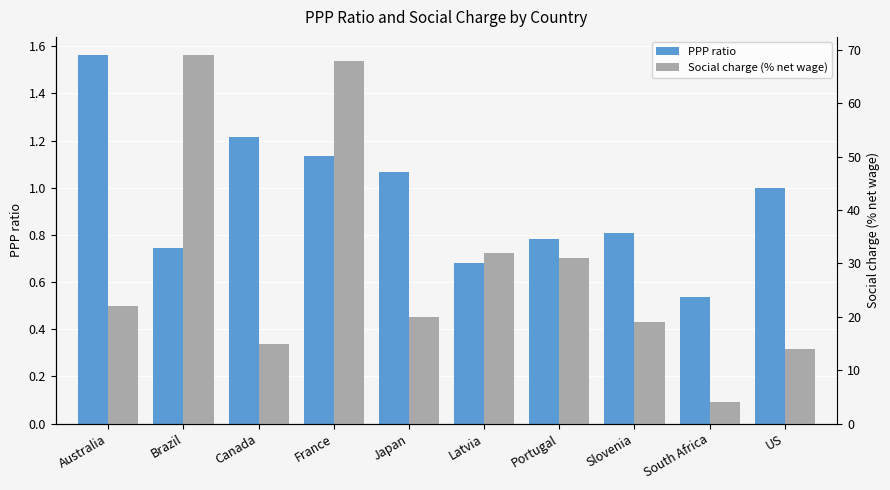

What is the maximum value for PPP ratio?

1.6